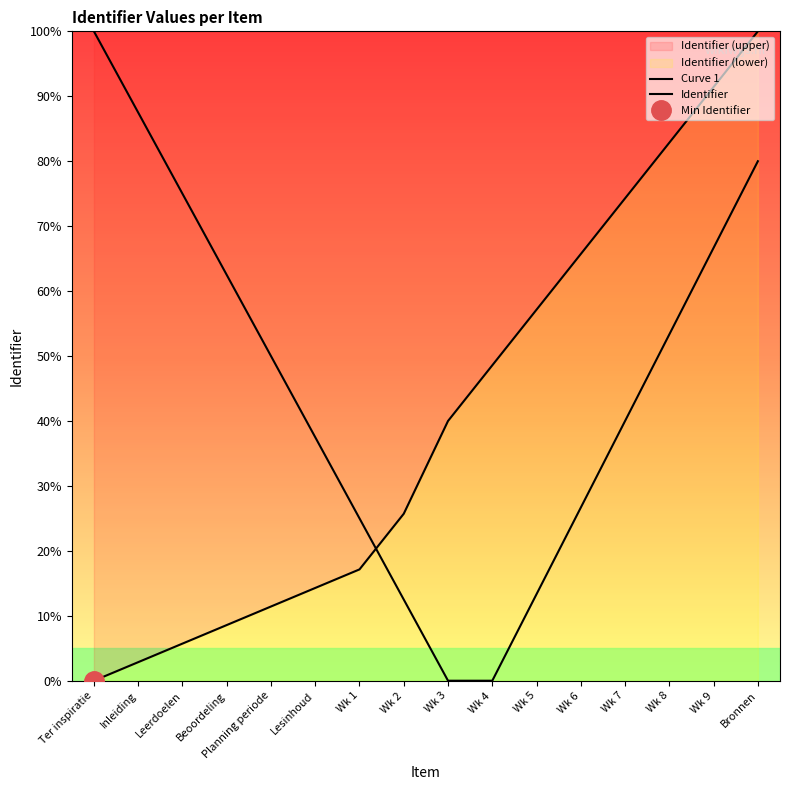

How many values in the Curve 1 series exceed 50?

7